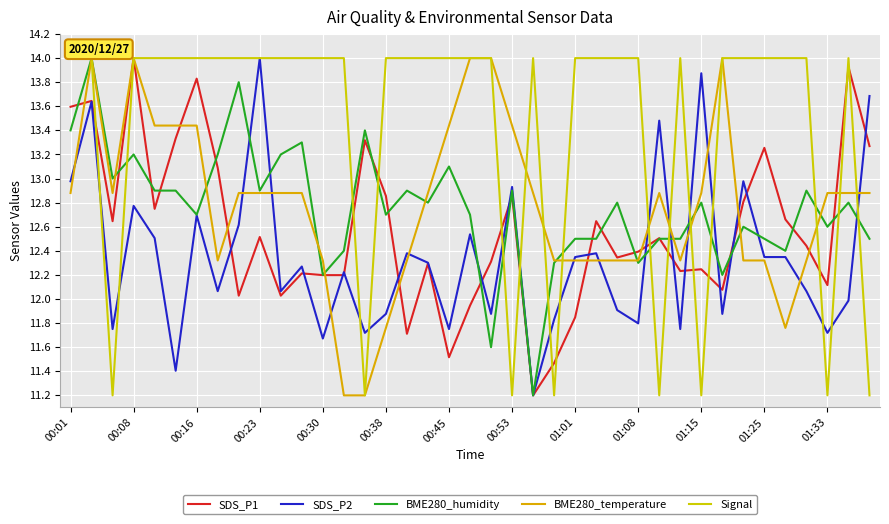

Is this an area chart (filled region under the line)?

No